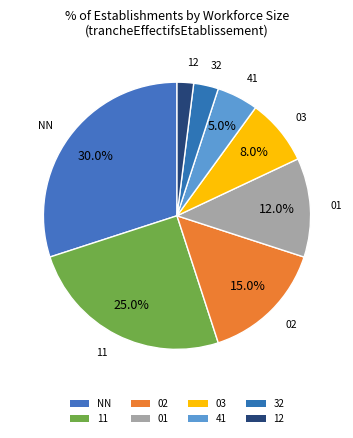

Rank the categories by value from highest to lowest.

NN, 11, 02, 01, 03, 41, 32, 12